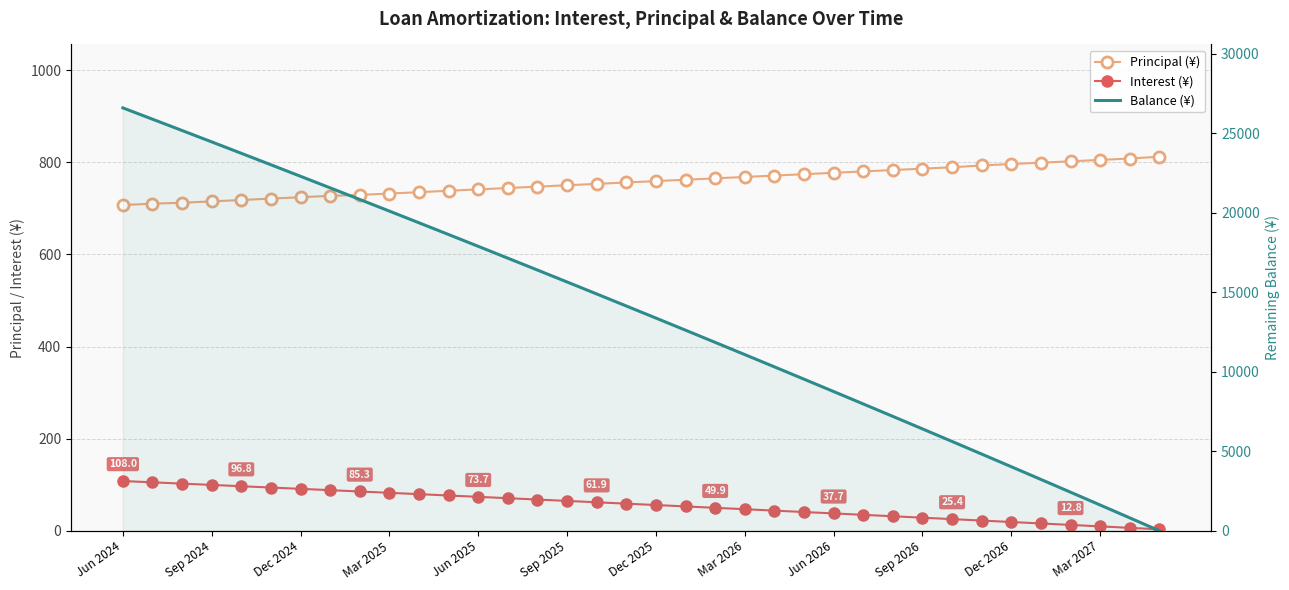

Which series has the largest range (max minus min)?

Balance (¥)